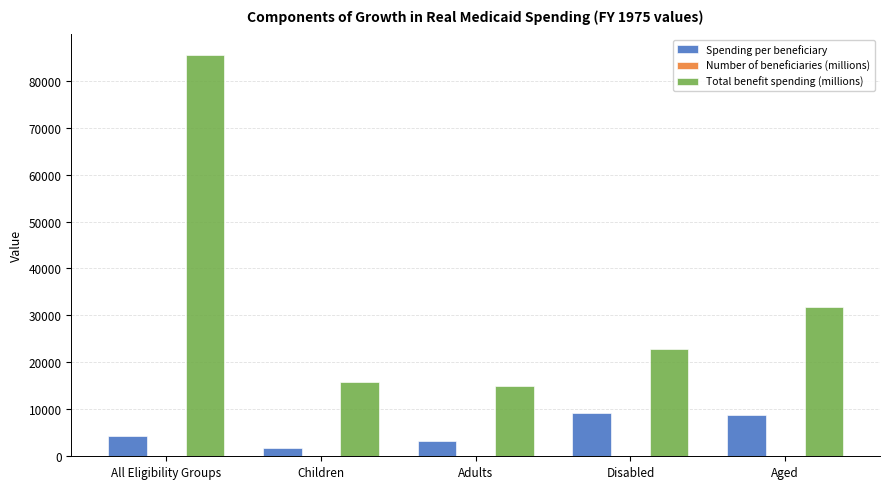

Where is Total benefit spending (millions) nearest to the value 50280?

Aged